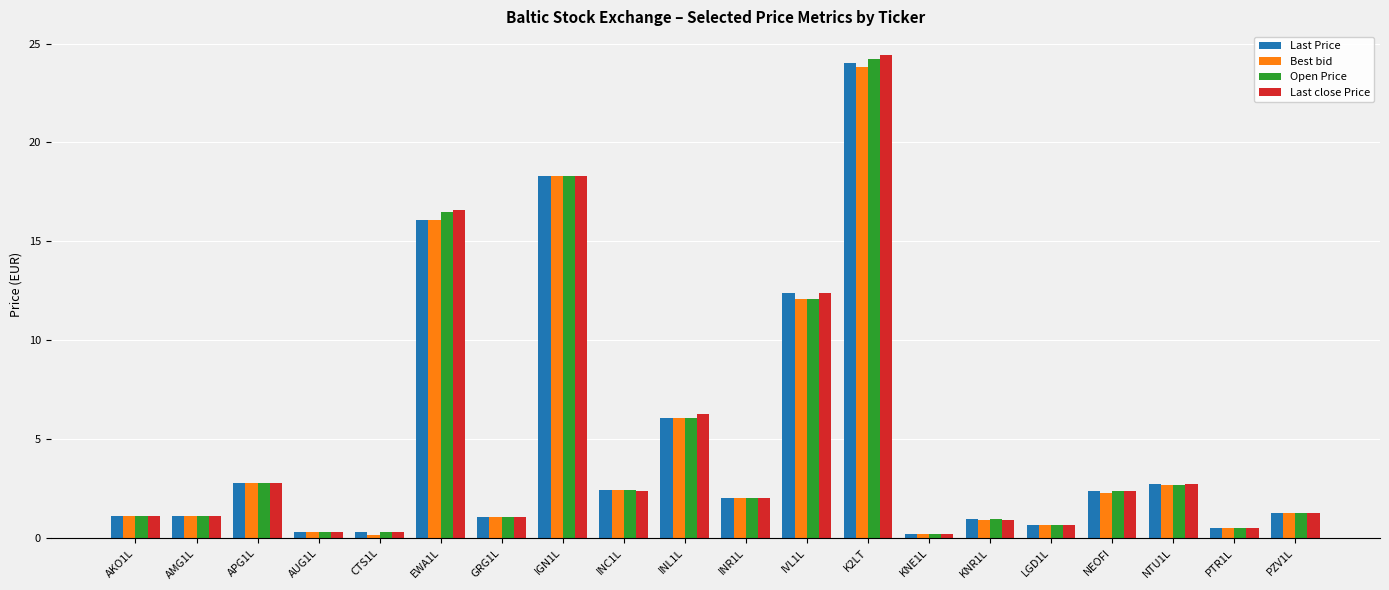

What is the maximum value shown in the chart?

24.4